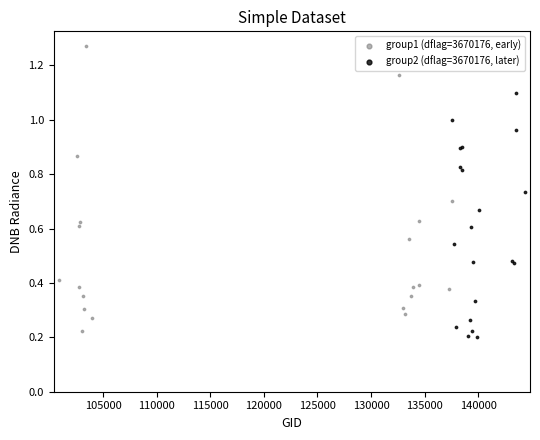

Which series has the widest spread of Y values?

group1 (dflag=3670176, early)